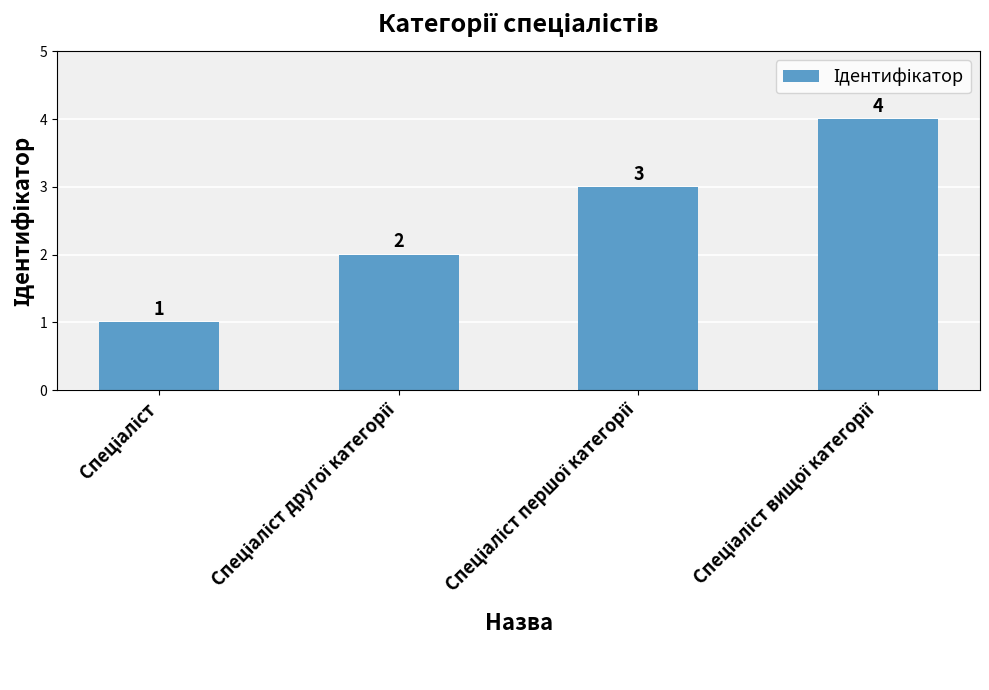

Reading right to left, extract all data points from this chart.

4	3	2	1